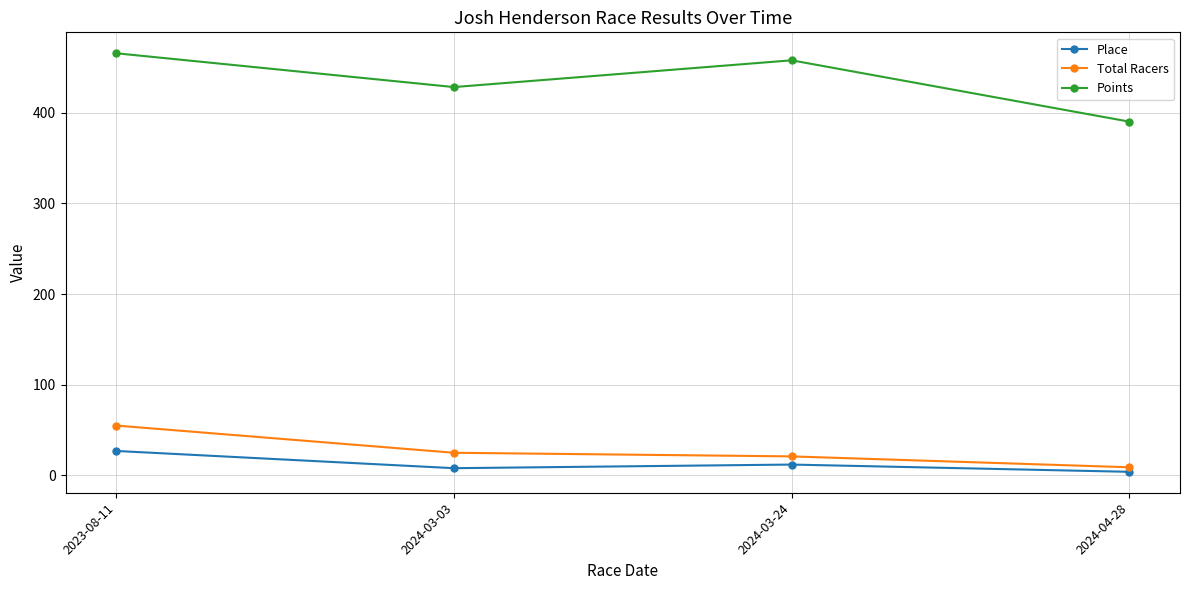

Rank the series by their maximum value, from highest to lowest.

Points, Total Racers, Place